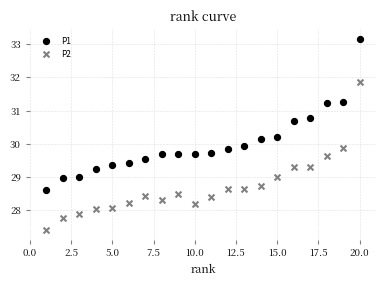

Across all data points, what is the range of X values (max minus min)?

19.0